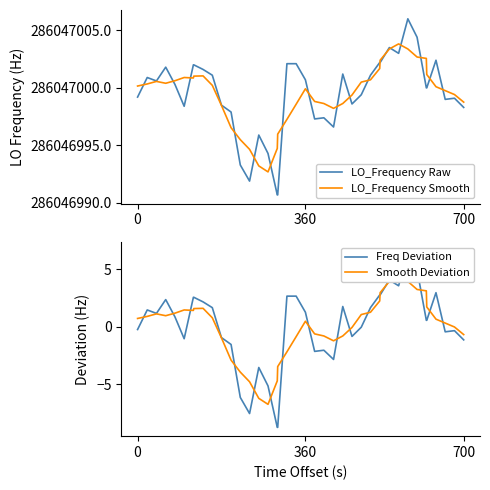

Reading left to right, extract all data points from this chart.

LO_Frequency Raw: 286046999.2	286047000.9	286047000.6	286047001.8	286047000.3	286046998.4	286047002.0	286047002.0	286047001.6	286047001.1	286046998.5	286046997.9	286046993.3	286046991.9	286046995.9	286046994.3	286046990.7	286046990.7	286047002.1	286047002.1	286047000.7	286046997.3	286046997.4	286046996.6	286047001.2	286046998.6	286046999.4	286047001.1	286047002.2	286047002.2	286047003.5	286047003.0	286047006.0	286047004.4	286047000.0	286047000.0	286047002.4	286046999.0	286046999.1	286046998.3
LO_Frequency Smooth: 286047000.2	286047000.3	286047000.6	286047000.4	286047000.6	286047000.9	286047000.9	286047001.0	286047001.0	286047000.2	286046998.5	286046996.5	286046995.5	286046994.7	286046993.2	286046992.7	286046994.7	286046996.0	286046997.3	286046998.6	286046999.9	286046998.8	286046998.6	286046998.2	286046998.6	286046999.4	286047000.5	286047000.7	286047001.7	286047002.4	286047003.4	286047003.8	286047003.4	286047002.7	286047002.6	286047001.2	286047000.1	286046999.8	286046999.4	286046998.8
Freq Deviation: -0.2	1.5	1.2	2.4	0.9	-1.0	2.6	2.6	2.2	1.7	-0.9	-1.5	-6.1	-7.5	-3.5	-5.1	-8.7	-8.7	2.7	2.7	1.3	-2.1	-2.0	-2.8	1.8	-0.8	-0.0	1.7	2.8	2.8	4.1	3.6	6.6	5.0	0.6	0.6	3.0	-0.4	-0.3	-1.1
Smooth Deviation: 0.7	0.9	1.1	1.0	1.2	1.5	1.4	1.6	1.6	0.8	-1.0	-2.9	-3.9	-4.8	-6.2	-6.7	-4.7	-3.5	-2.2	-0.9	0.5	-0.6	-0.8	-1.2	-0.8	-0.1	1.1	1.3	2.2	3.0	3.9	4.4	3.9	3.2	3.1	1.7	0.7	0.3	-0.0	-0.7